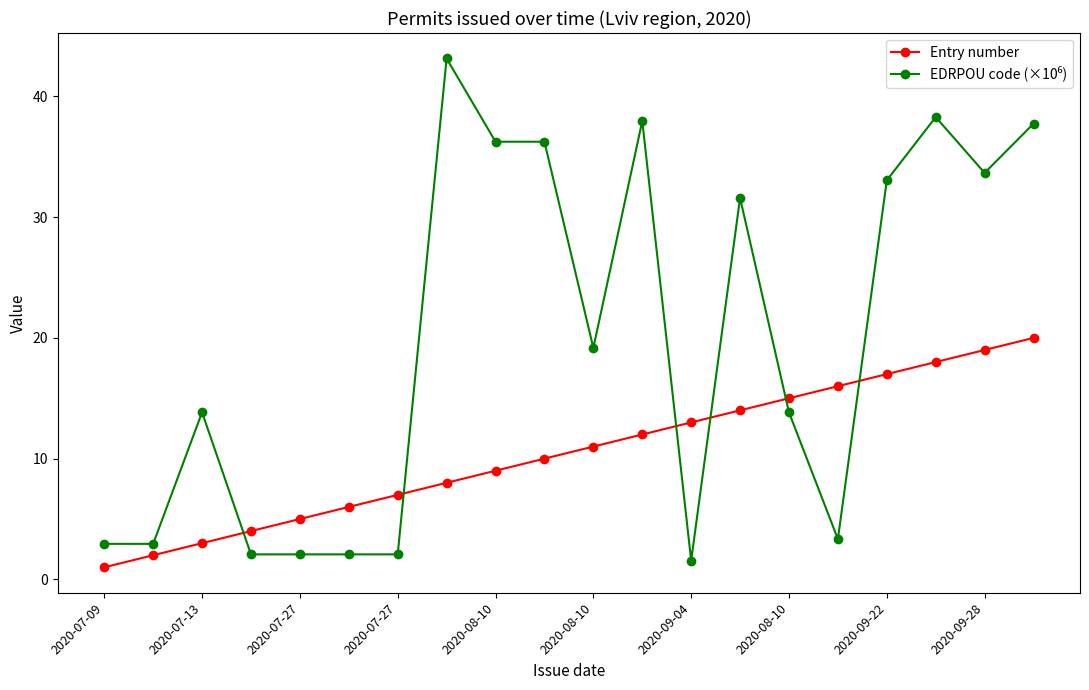

What is the greatest value displayed?

43.1